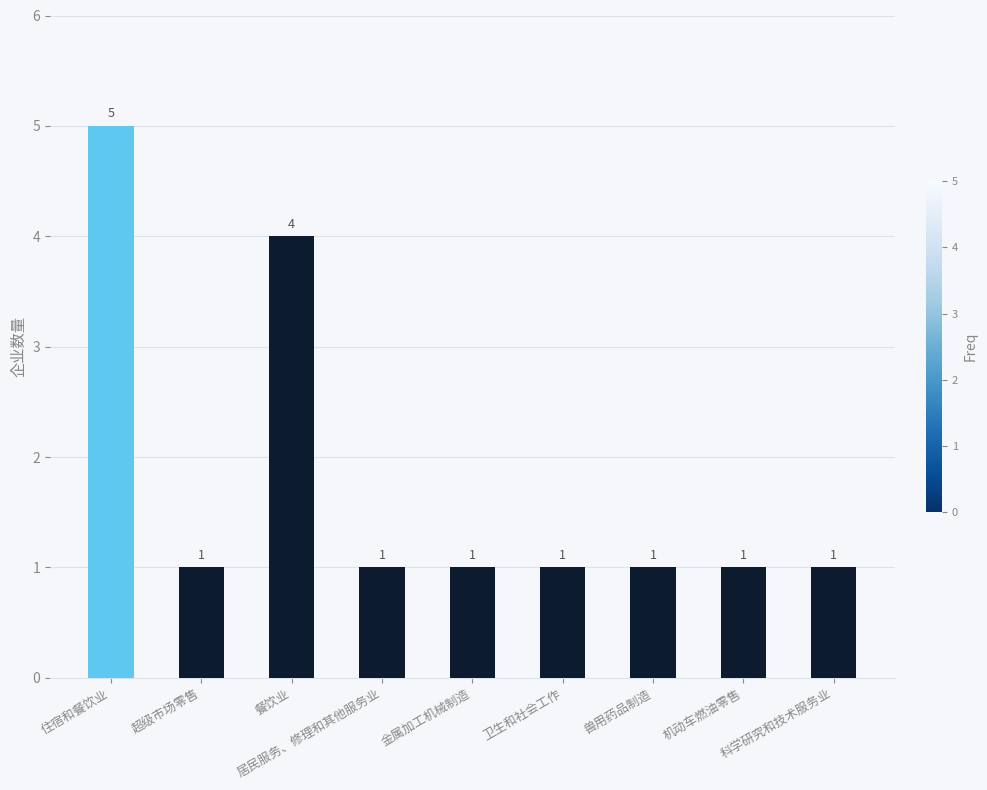

At which label is the value closest to 3?

餐饮业